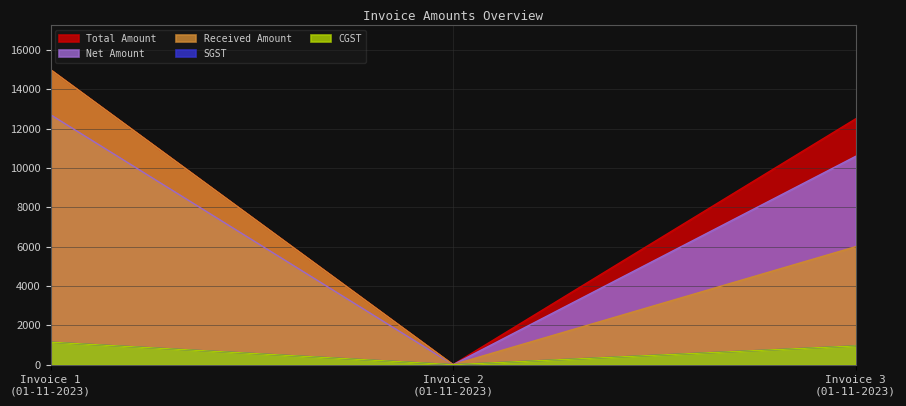

The value of SGST at Invoice 1 (01-11-2023) is 1144.1. True or false?

True